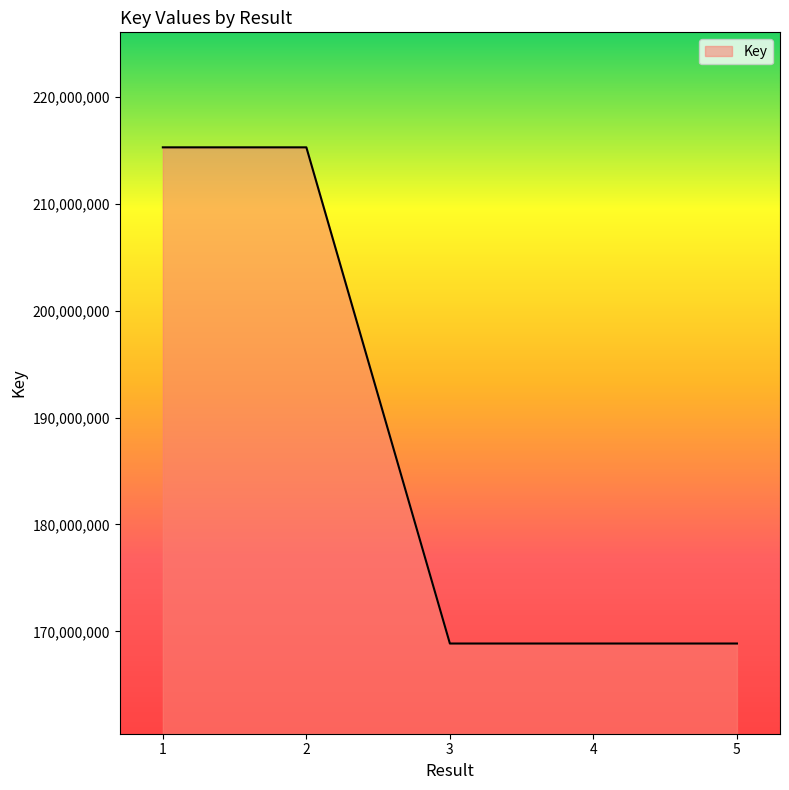

What is the greatest value displayed?

215303392